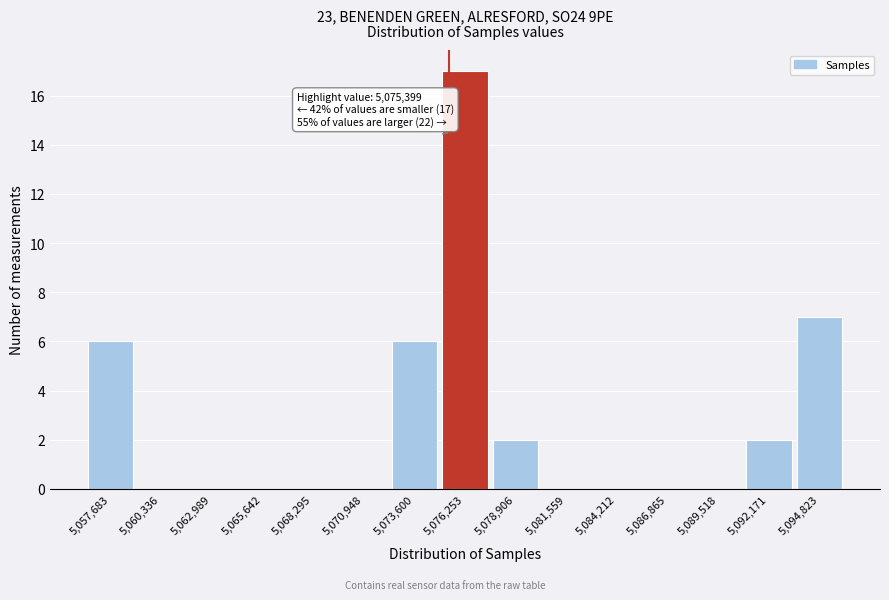

Over which range of the x-axis is the bar tallest?

5075000 to 5077500